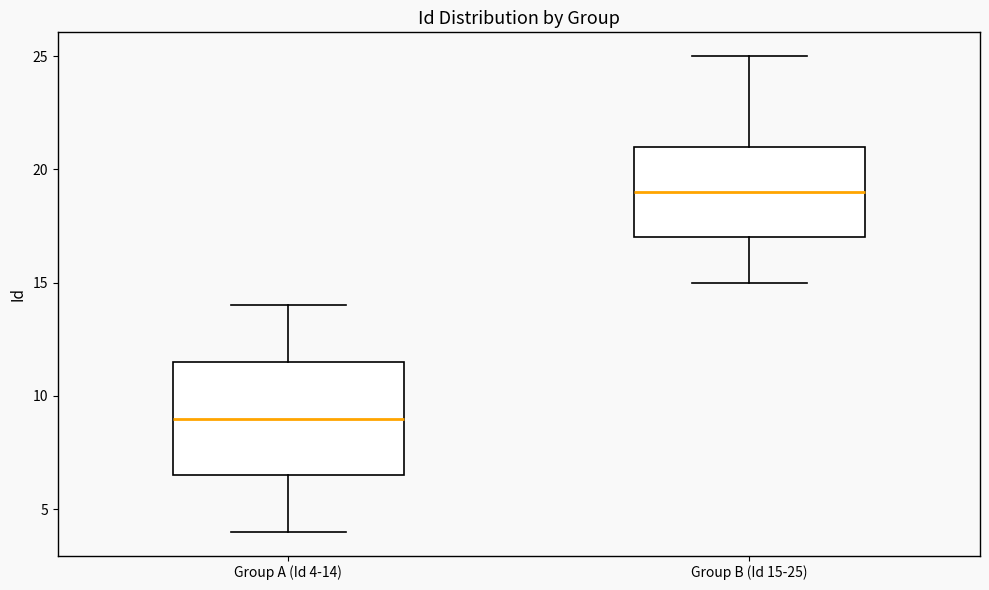

Comparing the boxes themselves (not the whiskers), which one is the tallest?

Group A (Id 4-14)